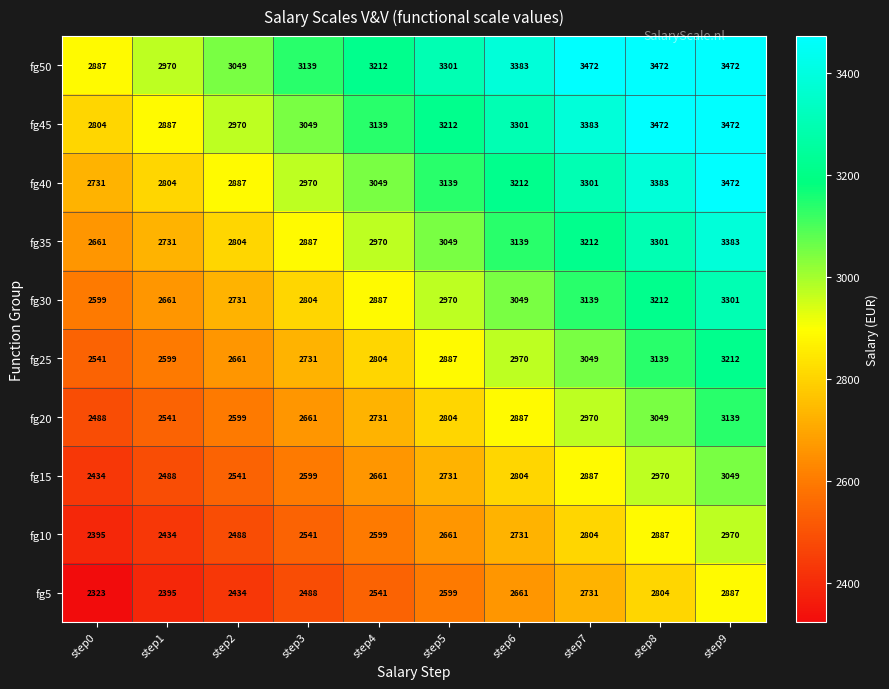

The value of fg10 at step9 is 2970. True or false?

True